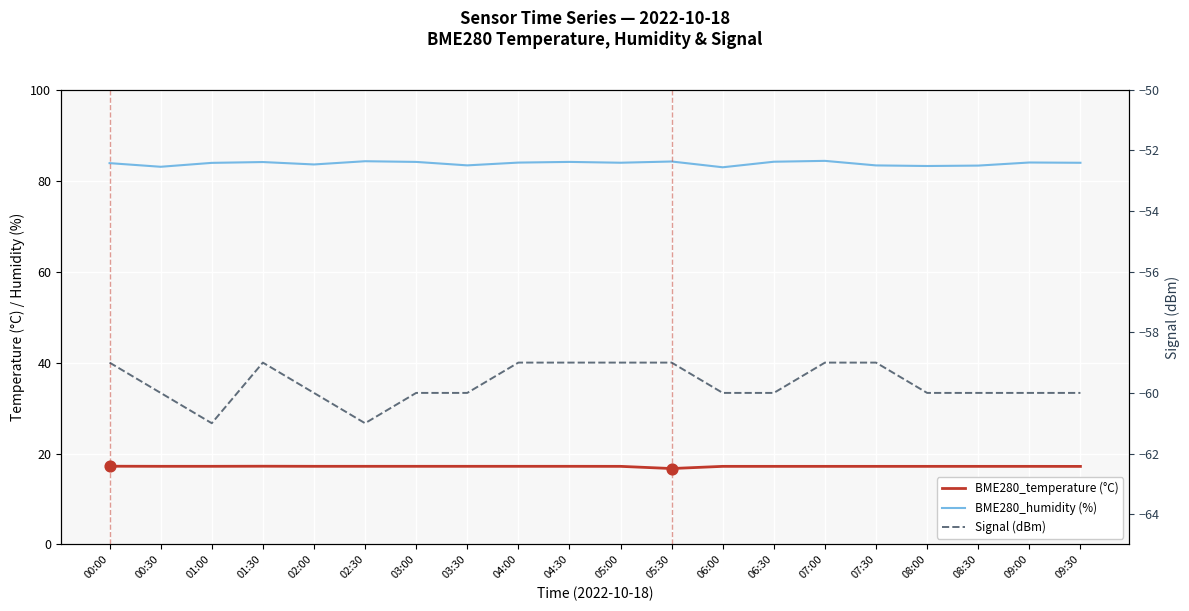

Is the value of Signal (dBm) at 08:30 greater than the value of BME280_temperature (°C) at 07:00?

No